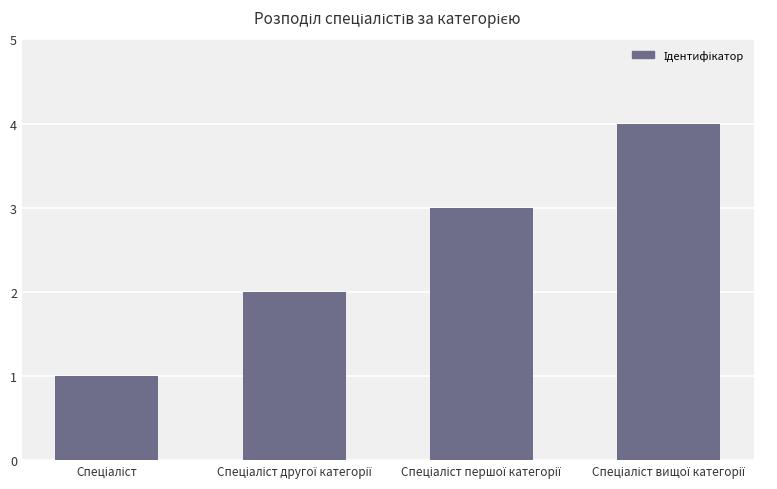

What is the maximum value shown in the chart?

4